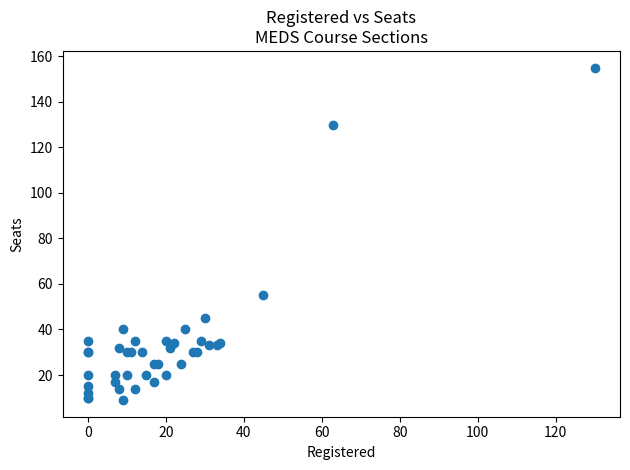

What Y value in the scatter plot is closest to 82?

55